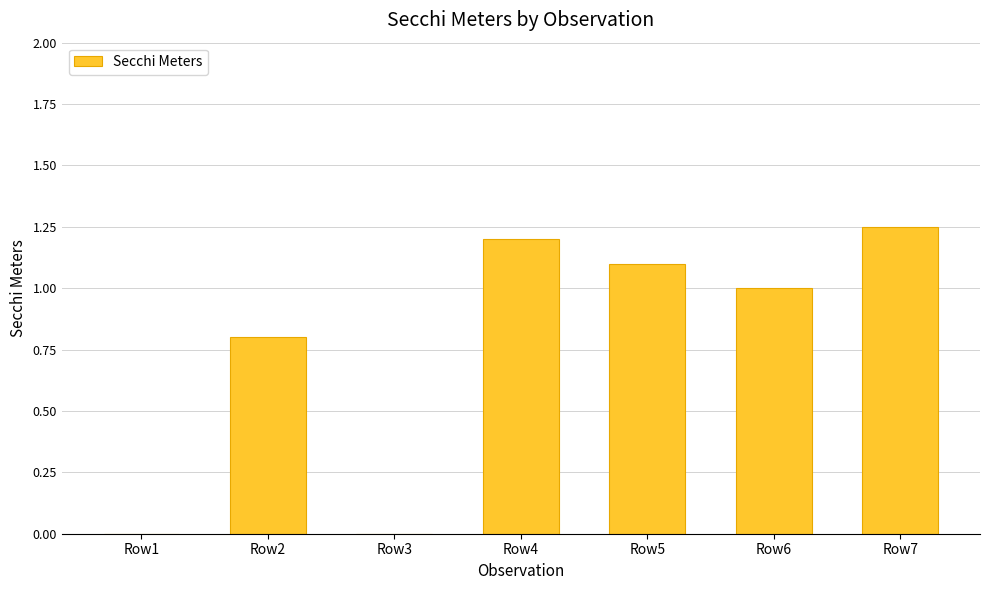

What is the sum of the values at Row3 and Row2?

0.8